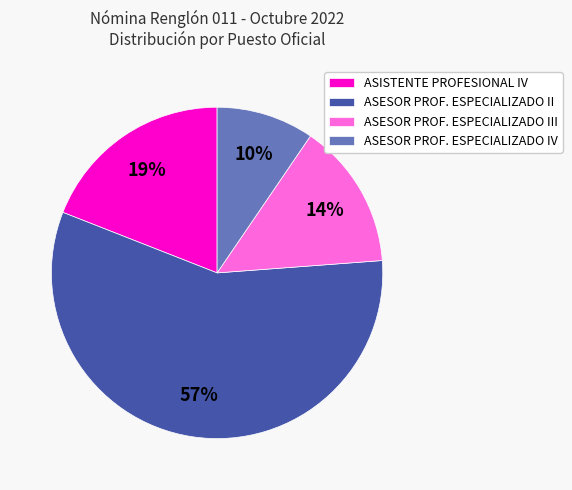

Combined, do ASESOR PROF. ESPECIALIZADO IV and ASISTENTE PROFESIONAL IV account for over 50%?

No